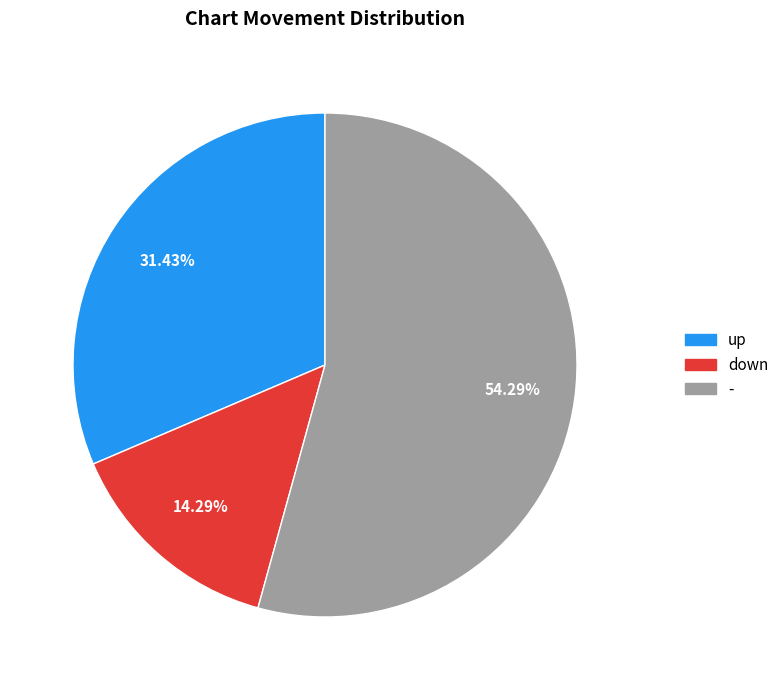

How much of the chart is everything except -?

45.7%